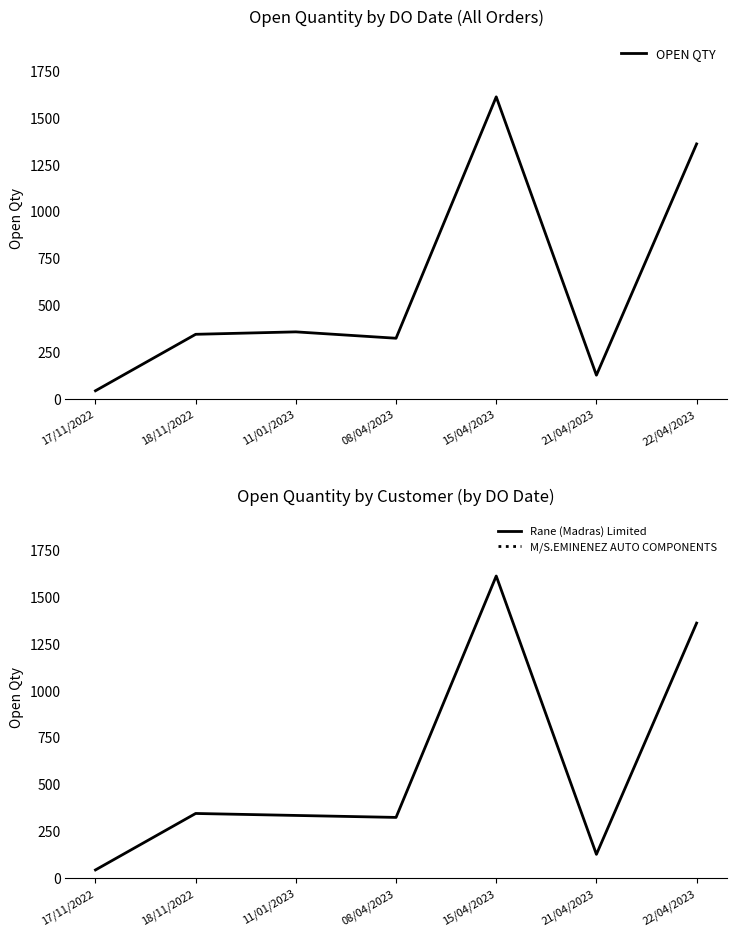

What is the sum of the values at 15/04/2023 and 11/01/2023?

1967